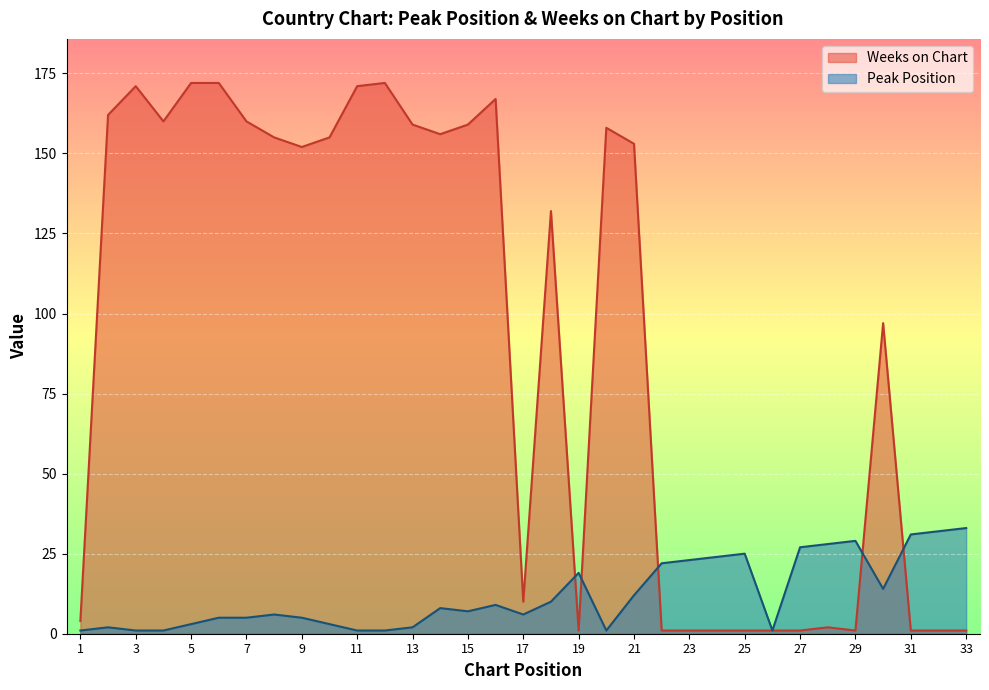

At which label does Weeks on Chart reach its minimum?

19